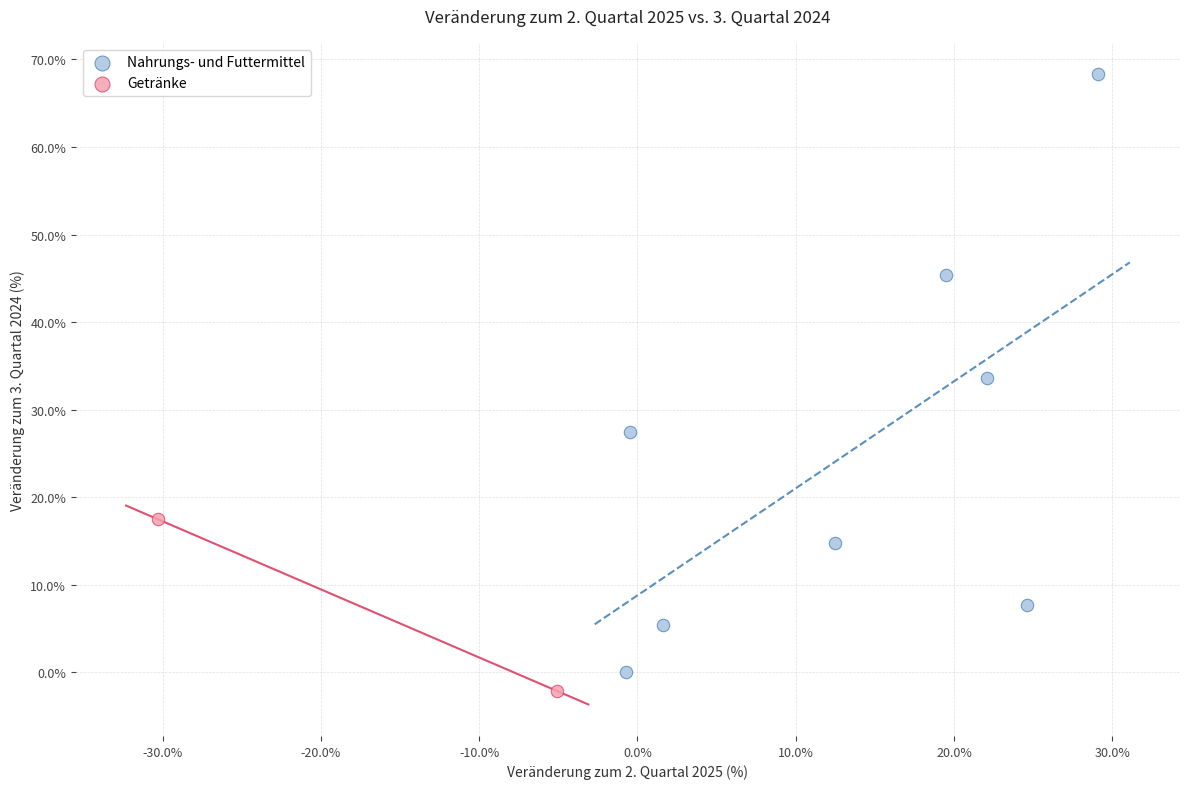

What are all the series names shown in the legend?

Nahrungs- und Futtermittel, Getränke